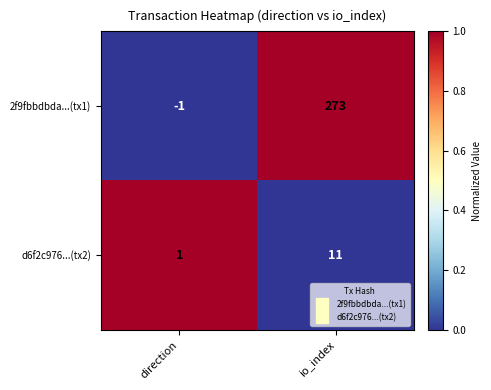

Where is 2f9fbbdbda...(tx1) nearest to the value 136?

direction